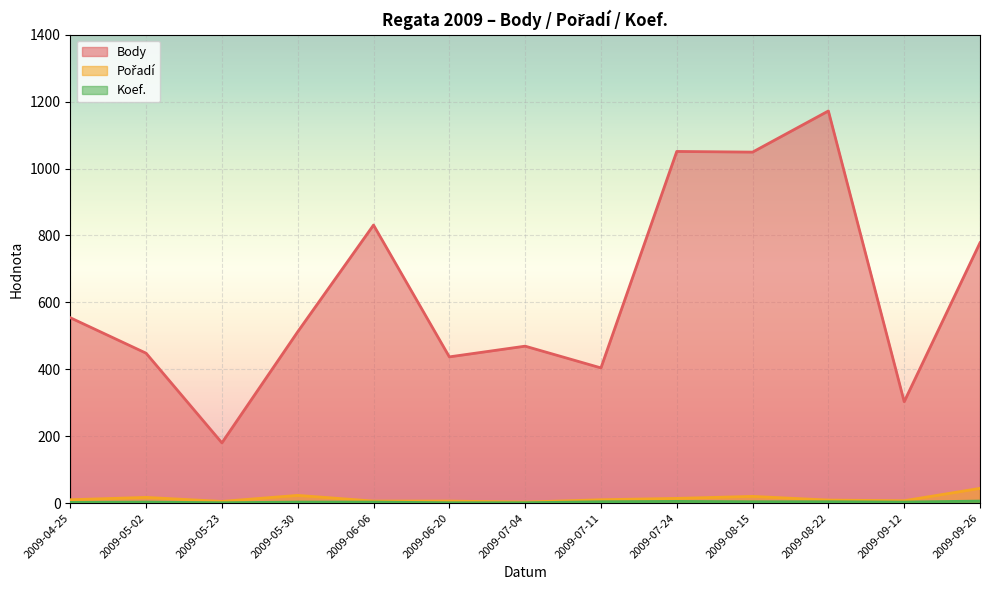

At how many categories does at least one series exceed 608?

5